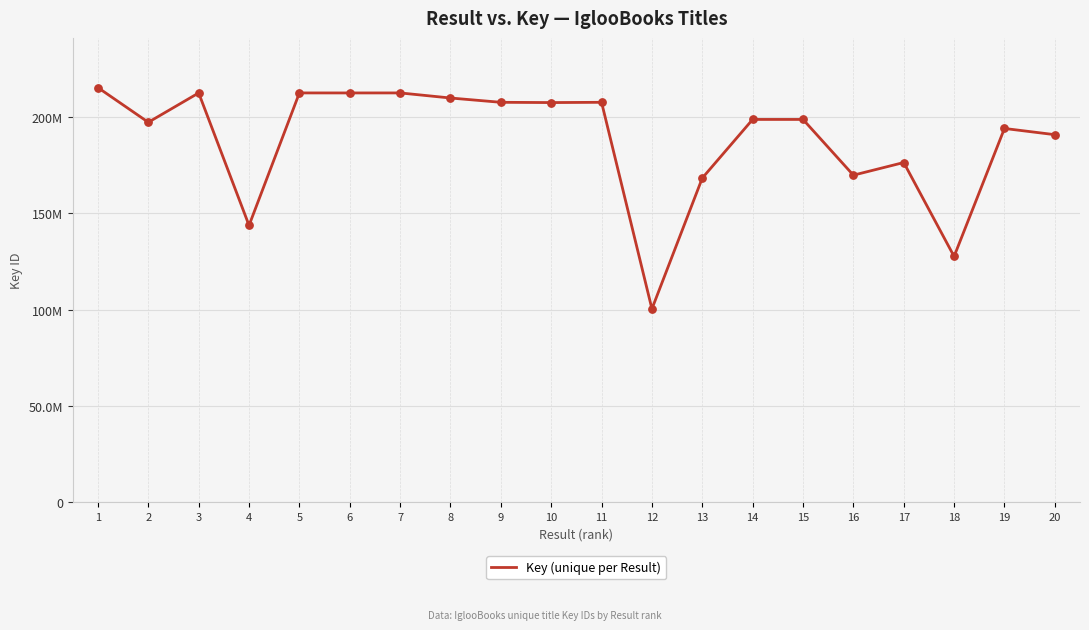

What is the change in value from 1 to 11?

-7633326